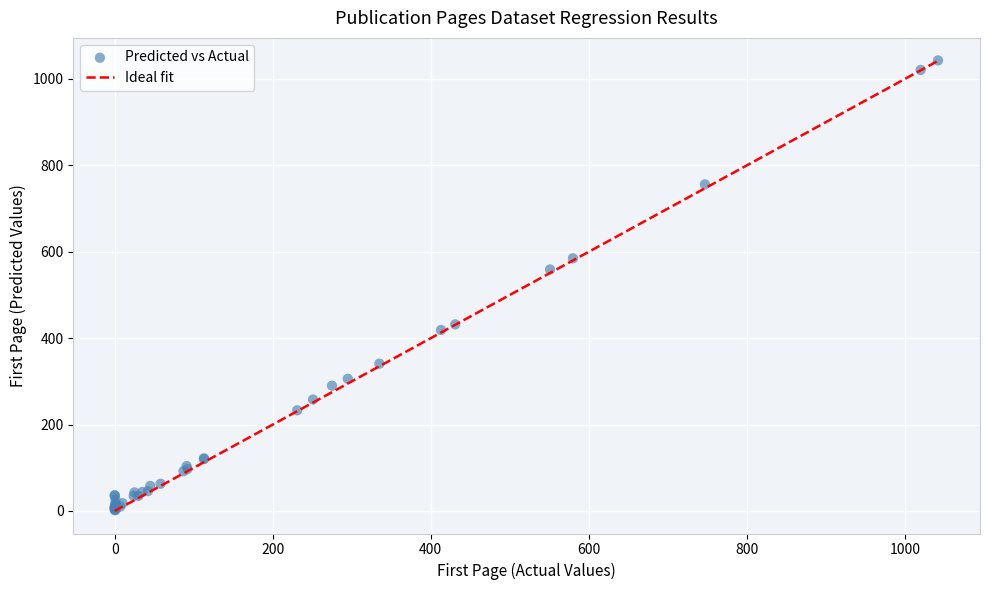

What Y value in the scatter plot is closest to 522?

559